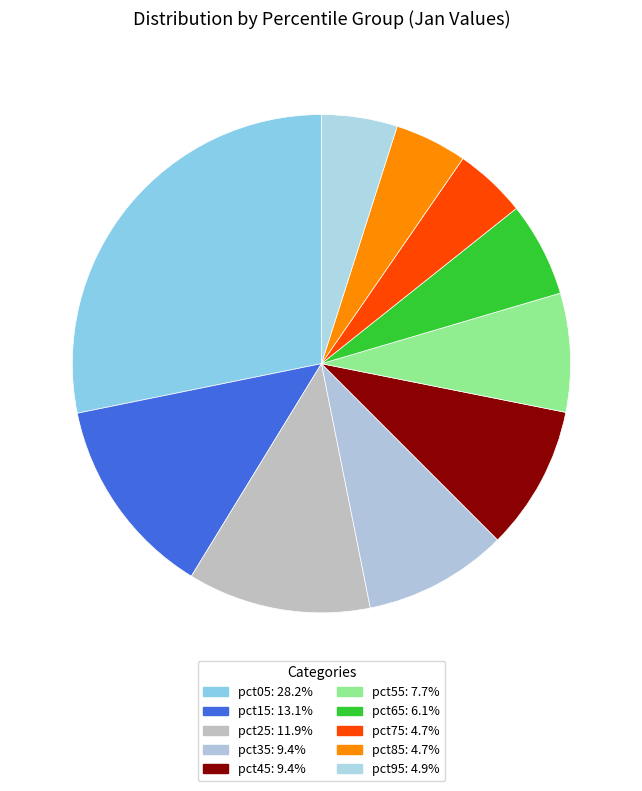

Count the number of slices in the pie.

10